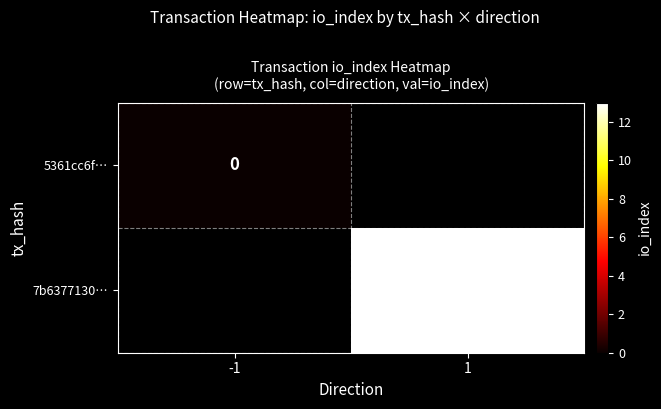

The 7b6377130… series shows 13 at 1. True or false?

True